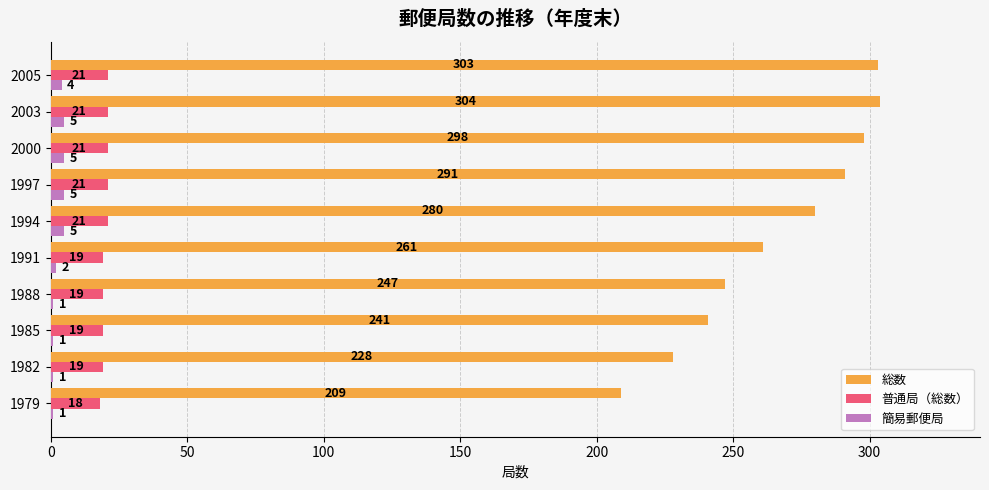

Is the value of 総数 at 2000 greater than the value of 簡易郵便局 at 1988?

Yes